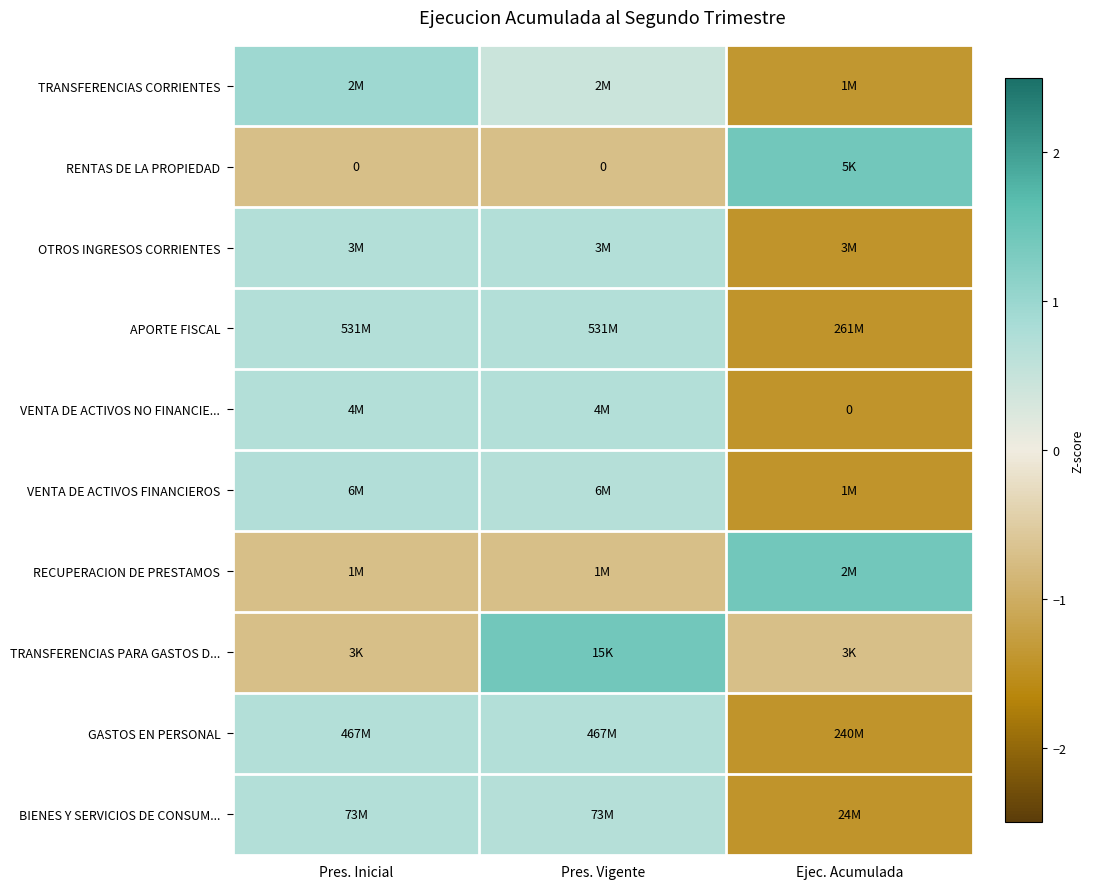

Count the number of categories in the chart.

3